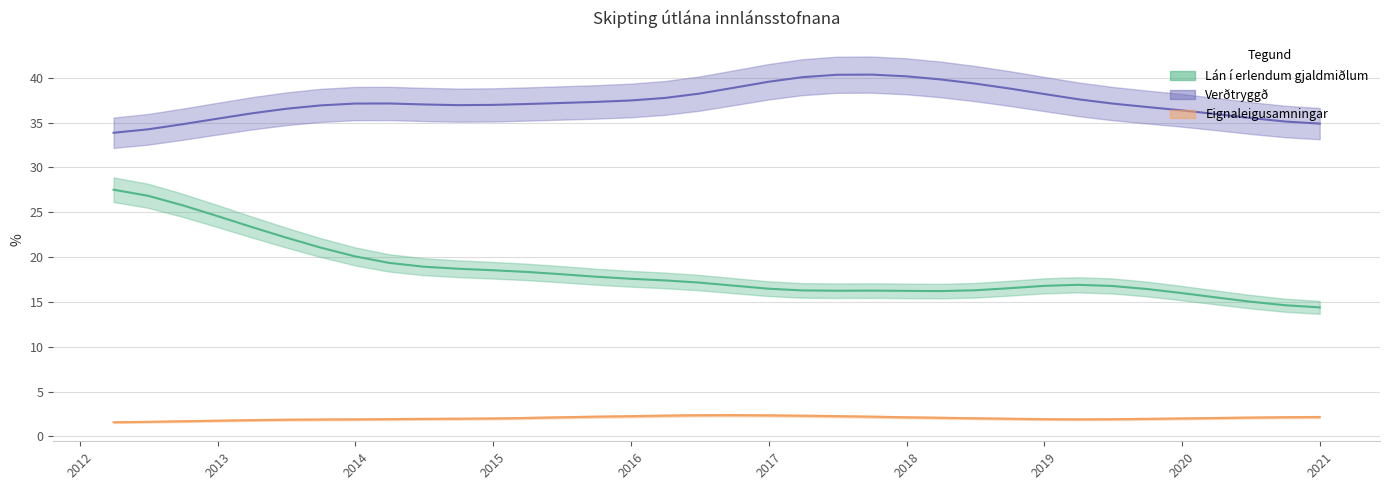

What is the difference between the maximum and minimum values in the Verðtryggð series?

6.5